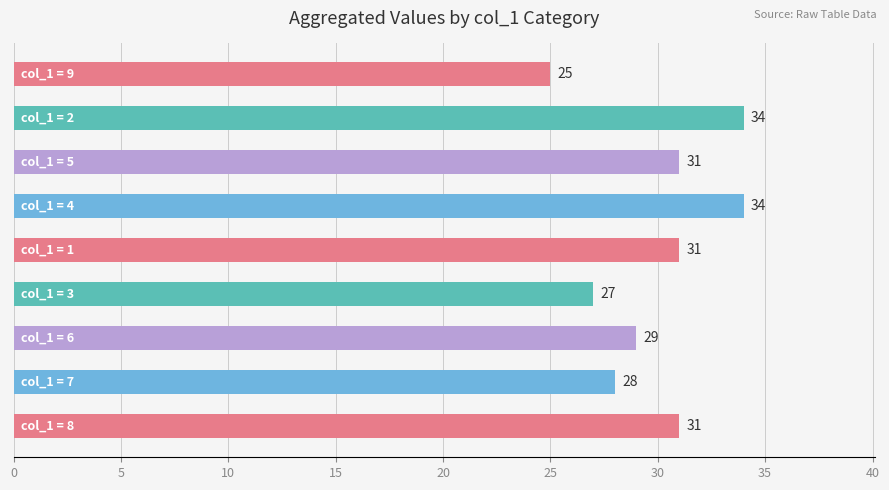

What is the greatest value displayed?

34